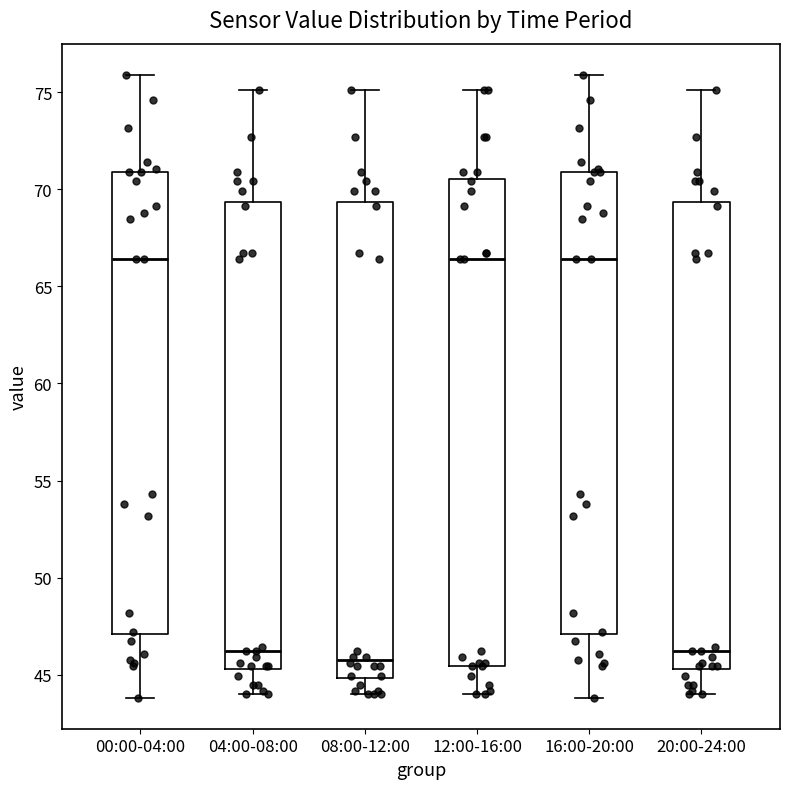

Reading left to right, transcribe this box plot: for each box, give where its median line is, the range the box spans, and where its two whiskers end, as read against the y-axis. The values are not printed on the chart, so give them approximately, as read against the axis.

00:00-04:00: median 66.5, box 47.0 to 71.0, whiskers 44.0 to 76.0
04:00-08:00: median 46.5, box 45.5 to 69.5, whiskers 44.0 to 75.0
08:00-12:00: median 46.0, box 45.0 to 69.5, whiskers 44.0 to 75.0
12:00-16:00: median 66.5, box 45.5 to 70.5, whiskers 44.0 to 75.0
16:00-20:00: median 66.5, box 47.0 to 71.0, whiskers 44.0 to 76.0
20:00-24:00: median 46.5, box 45.5 to 69.5, whiskers 44.0 to 75.0